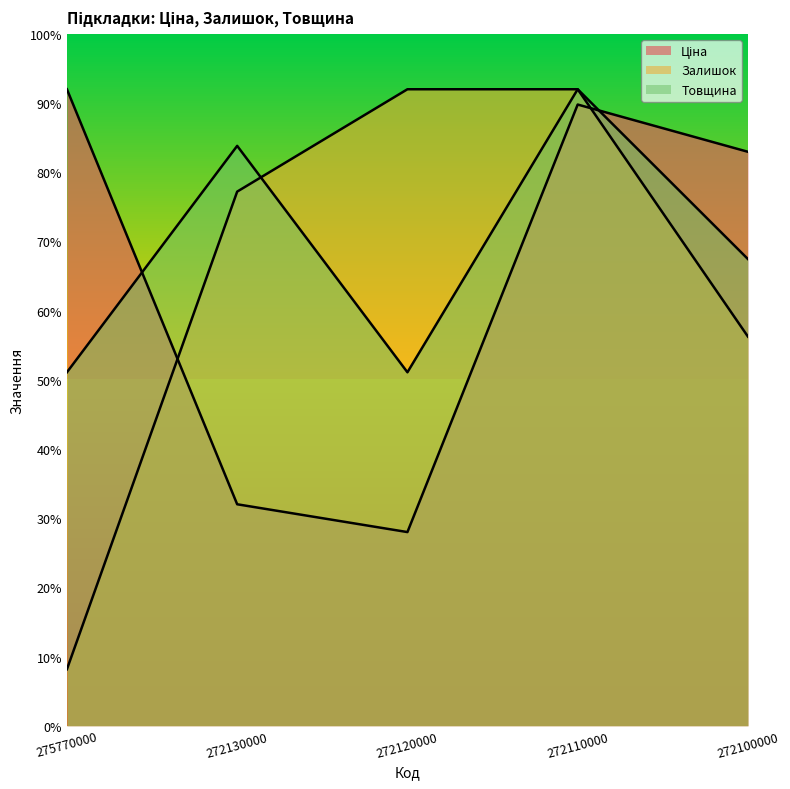

How many lines are shown in the chart?

3